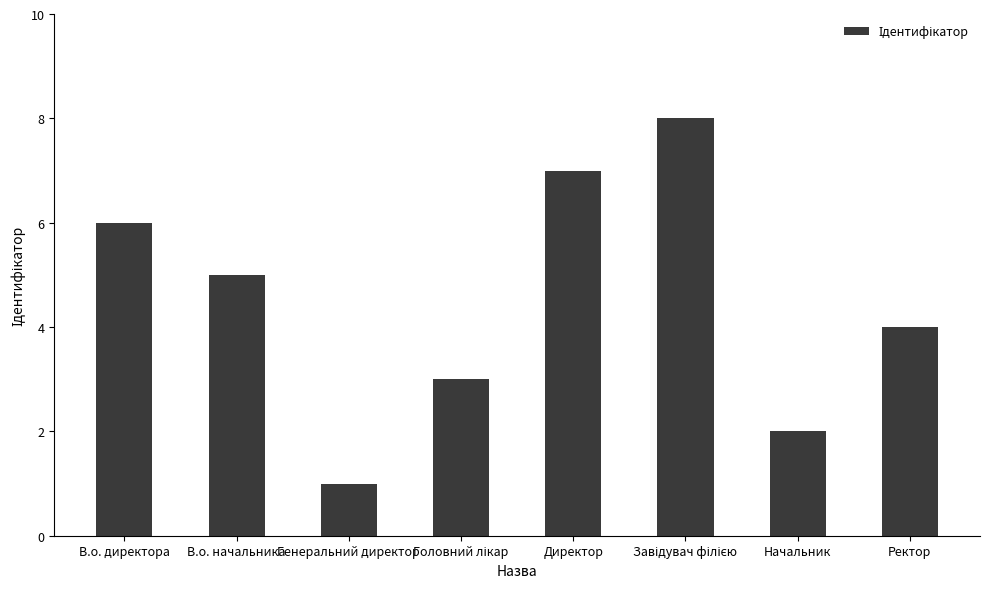

How many bars are there in total?

8